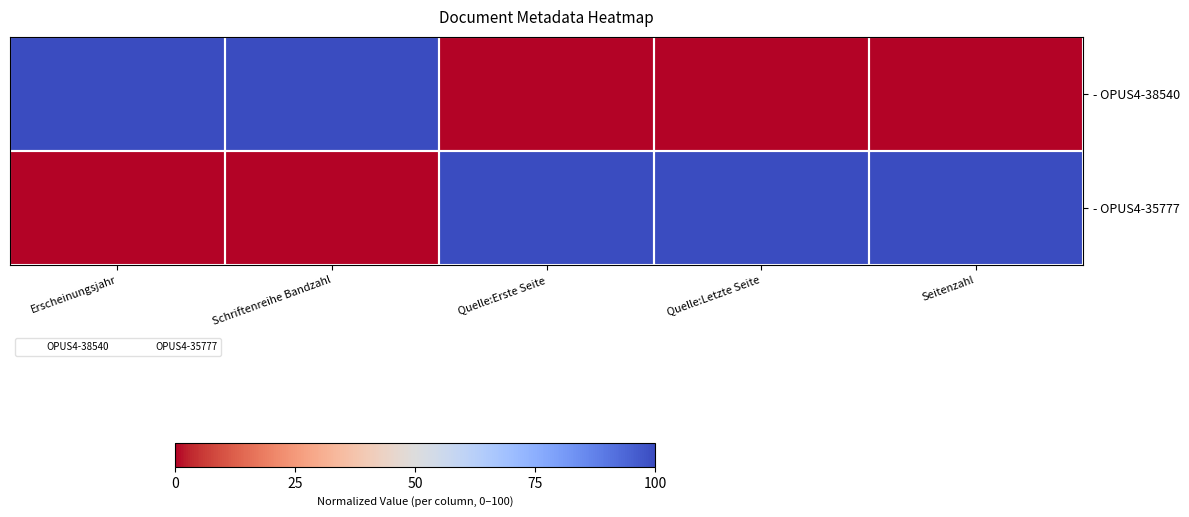

What is the maximum value shown in the chart?

100